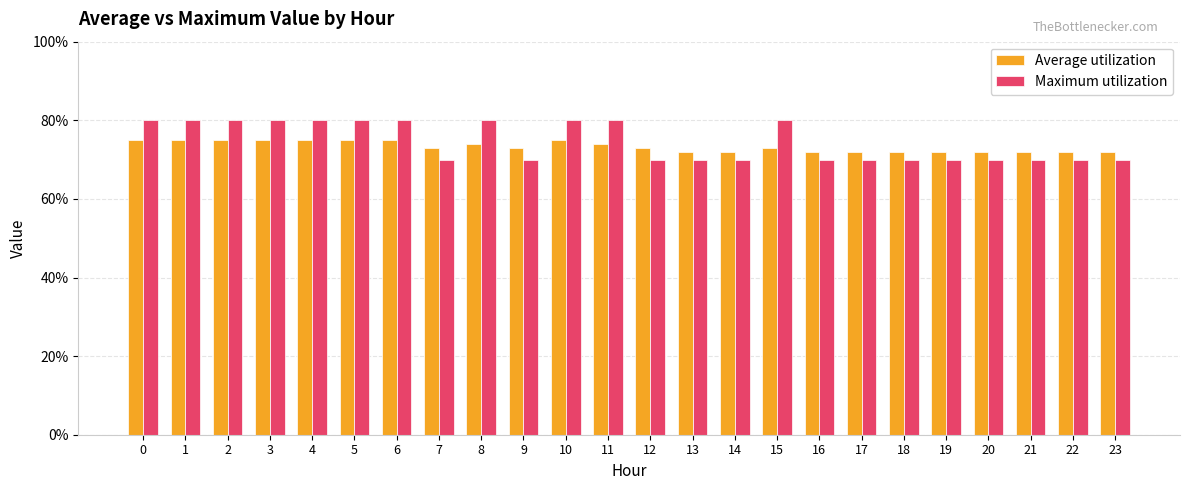

Does the chart contain any negative values?

No